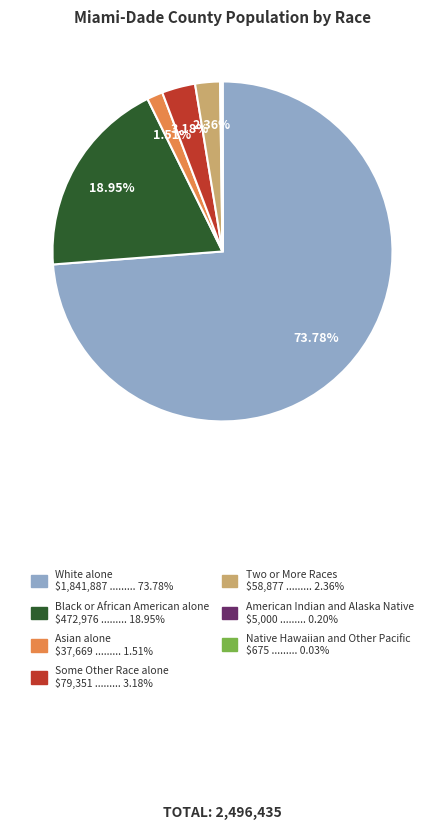

What is the largest slice in the pie chart?

White alone